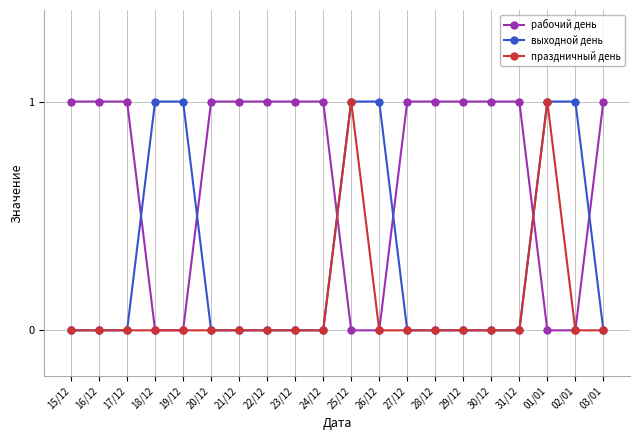

Rank the series by their average value, from lowest to highest.

праздничный день, выходной день, рабочий день